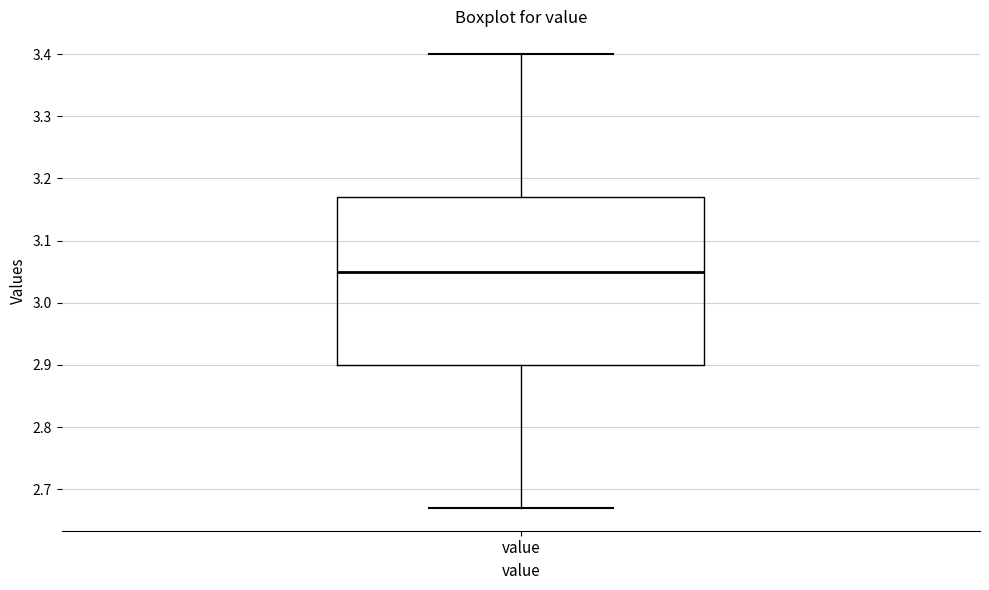

Where is the lower edge of the box for value on the y-axis? The values are not printed on the chart, so give them approximately, as read against the axis.

2.90